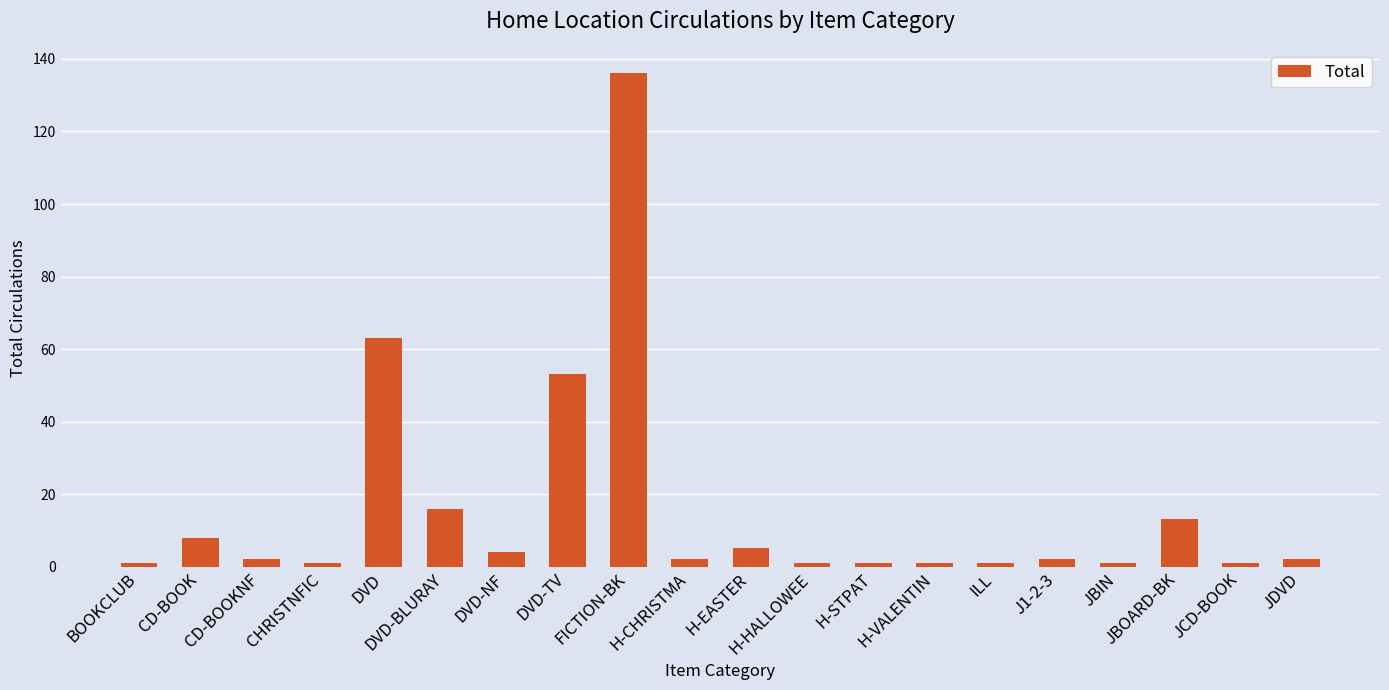

Reading left to right, extract all data points from this chart.

BOOKCLUB=1	CD-BOOK=8	CD-BOOKNF=2	CHRISTNFIC=1	DVD=63	DVD-BLURAY=16	DVD-NF=4	DVD-TV=53	FICTION-BK=136	H-CHRISTMA=2	H-EASTER=5	H-HALLOWEE=1	H-STPAT=1	H-VALENTIN=1	ILL=1	J1-2-3=2	JBIN=1	JBOARD-BK=13	JCD-BOOK=1	JDVD=2